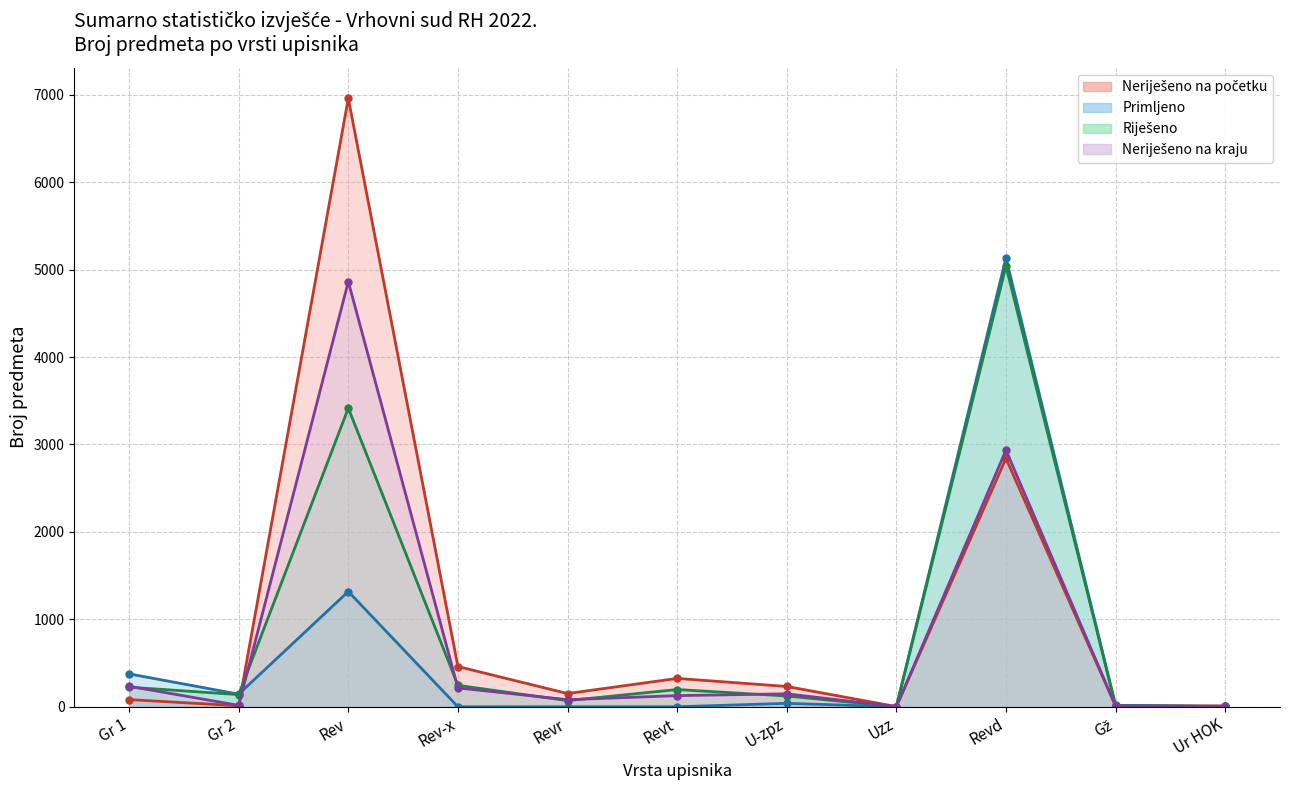

What is the average value of the Primljeno series?

639